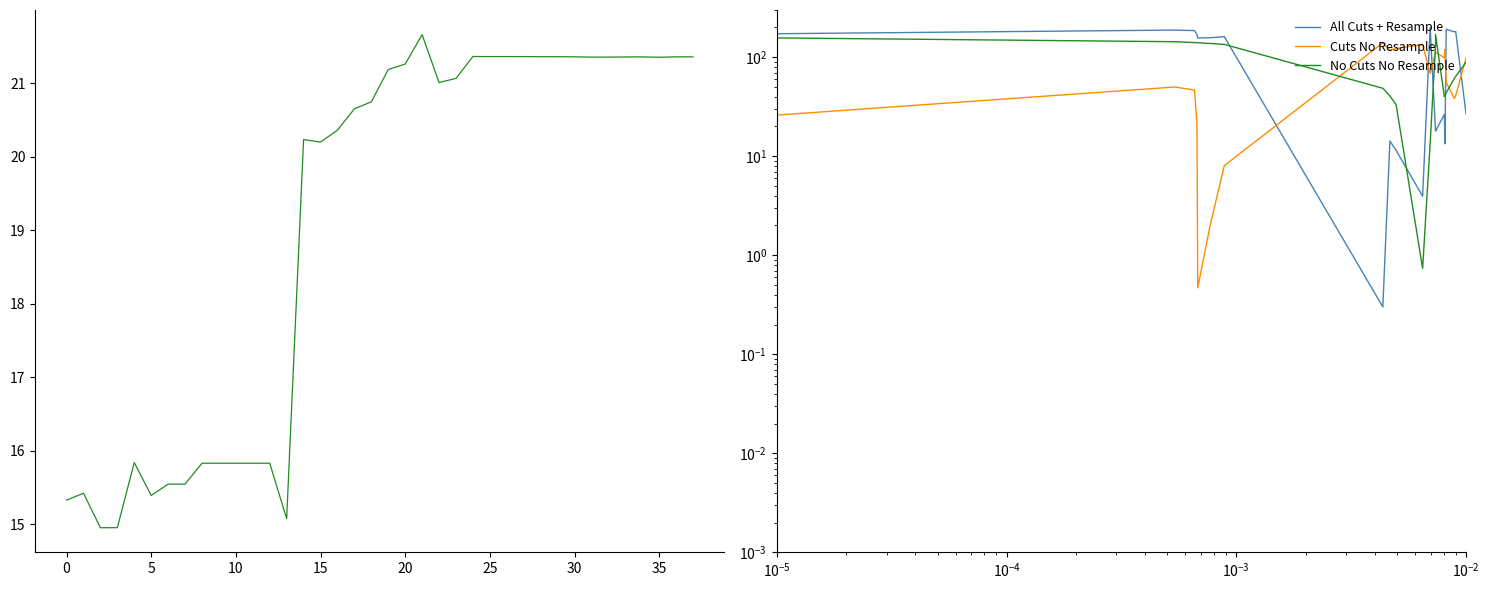

Does the chart have visible grid lines?

No